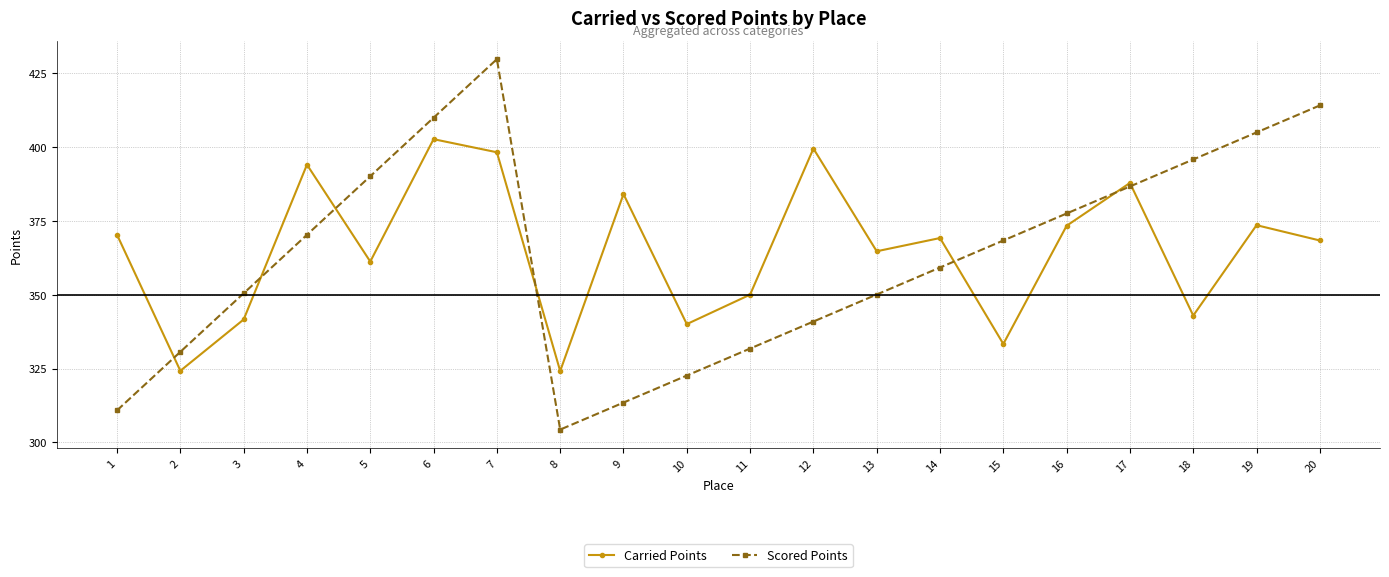

Which series ends up on top after the final intersection of Scored Points and Carried Points?

Scored Points